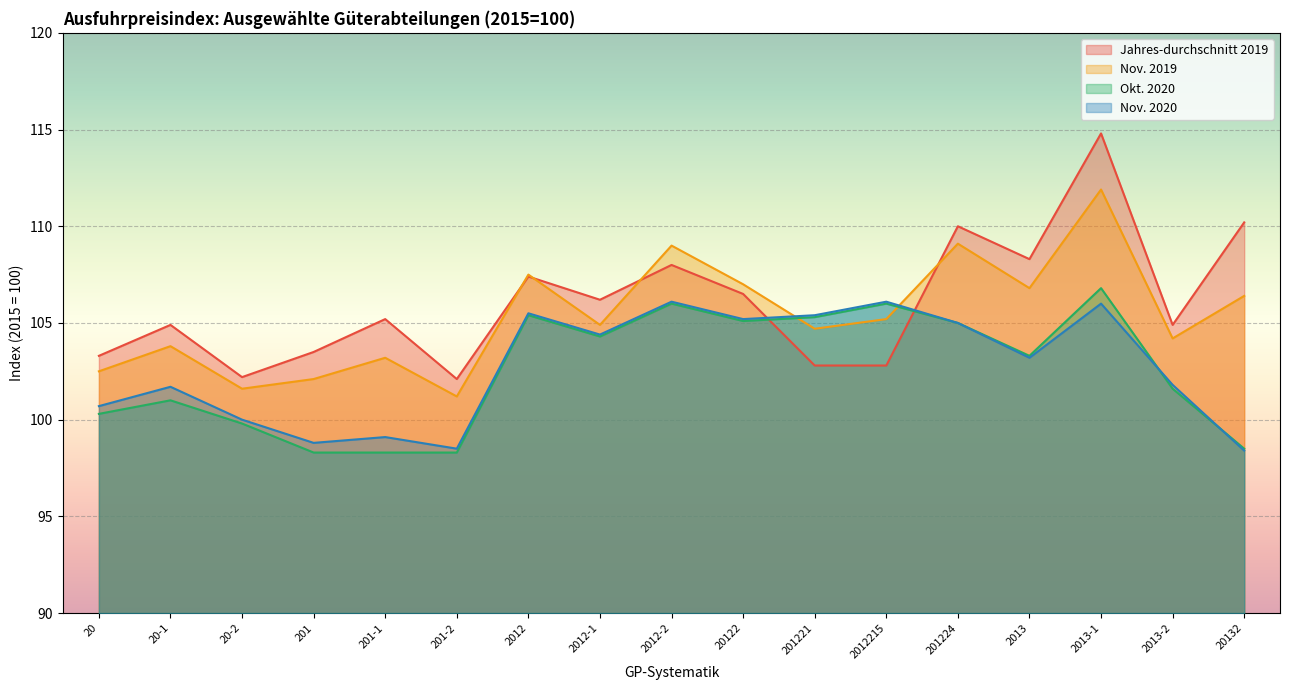

At which label is Nov. 2019 closest to 106?

20132